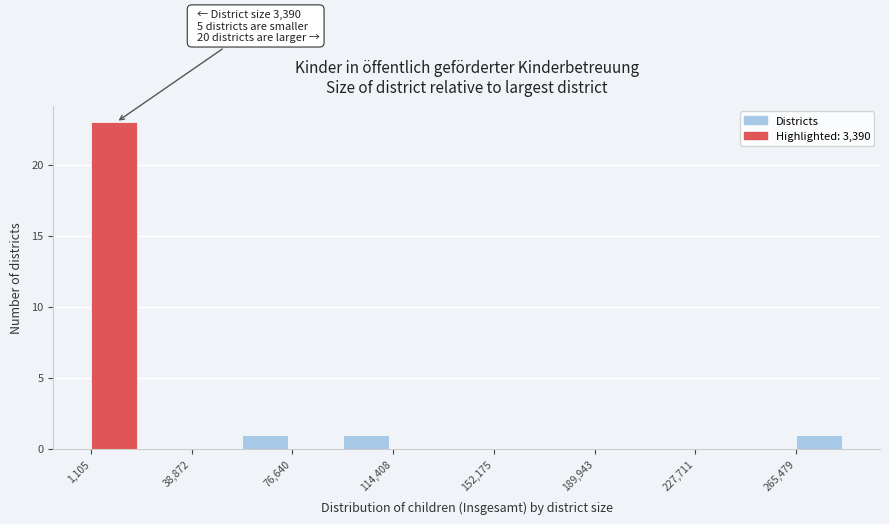

Read against the x-axis, roughly where is the centre of the tallest bar?

10000